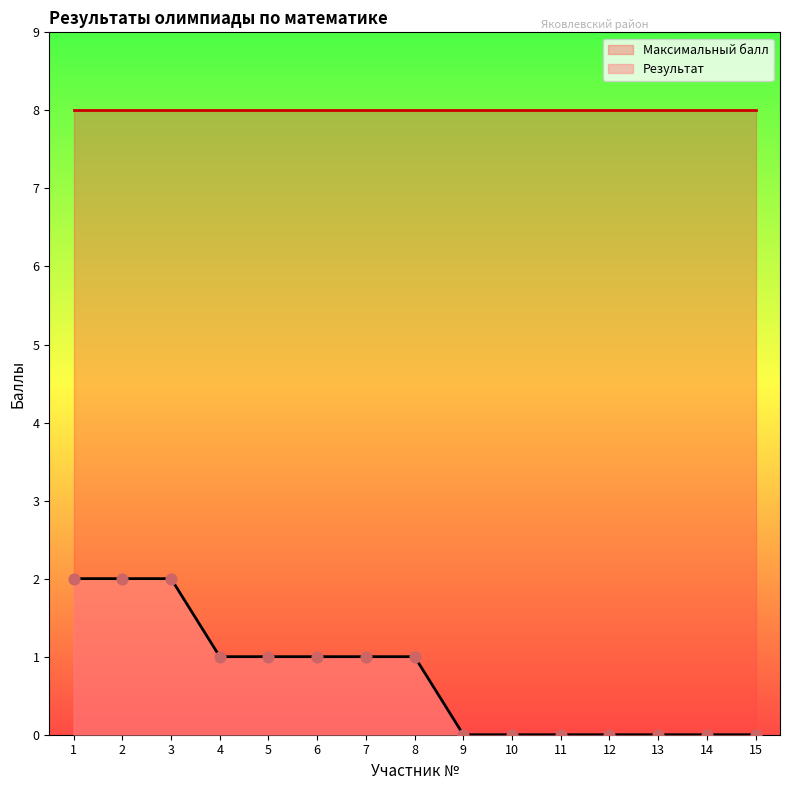

True or false: Результат has a value of -1 at 10.

False